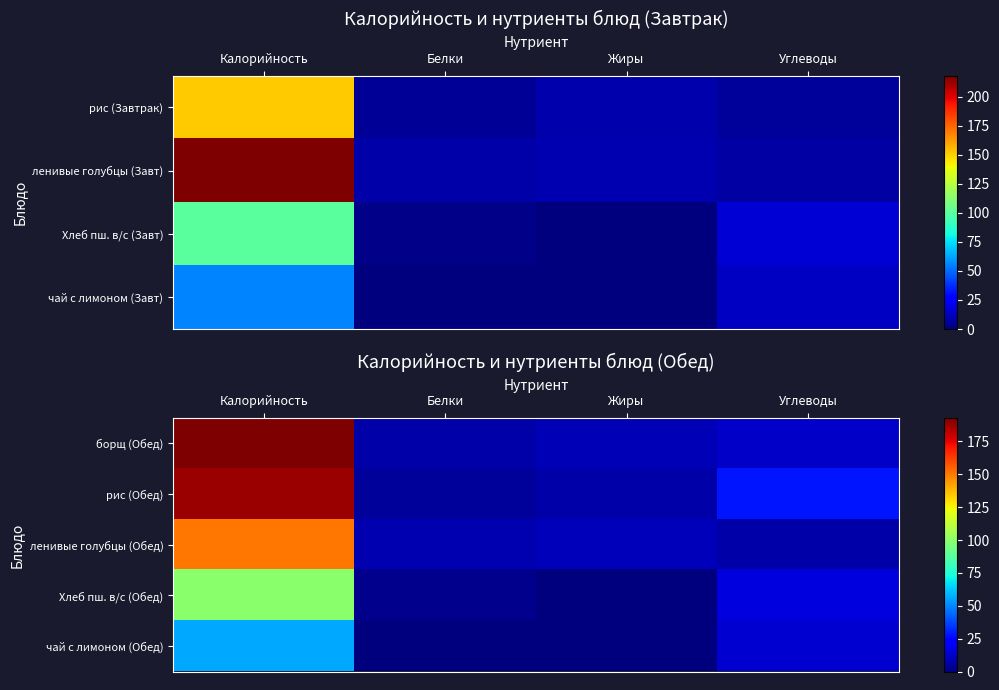

Is it true that чай с лимоном (Обед) equals 0.3 at Белки?

False